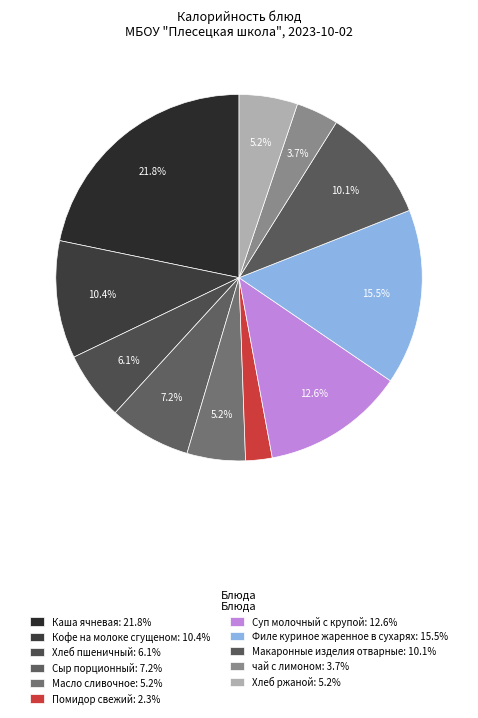

To the nearest percent, what is the difference between the Кофе на молоке сгущеном and чай с лимоном slice percentages?

7%